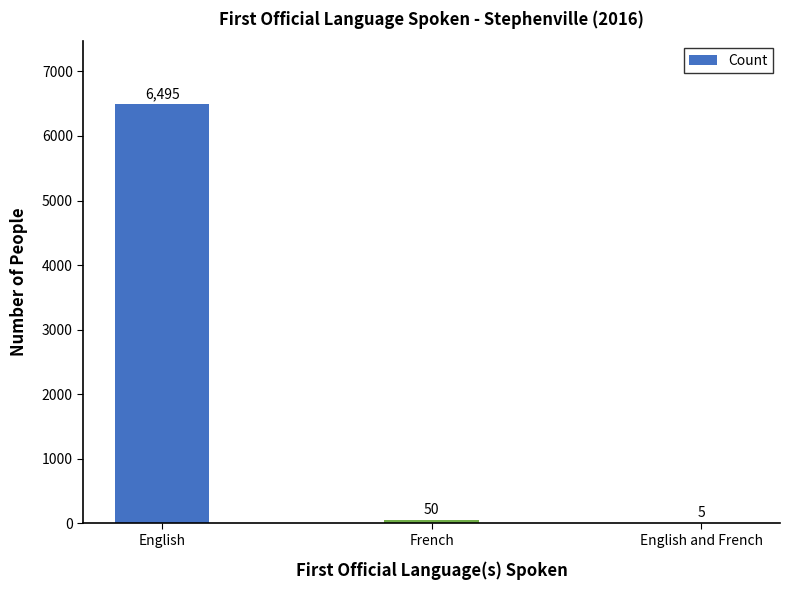

At which label is the value closest to 3250?

French